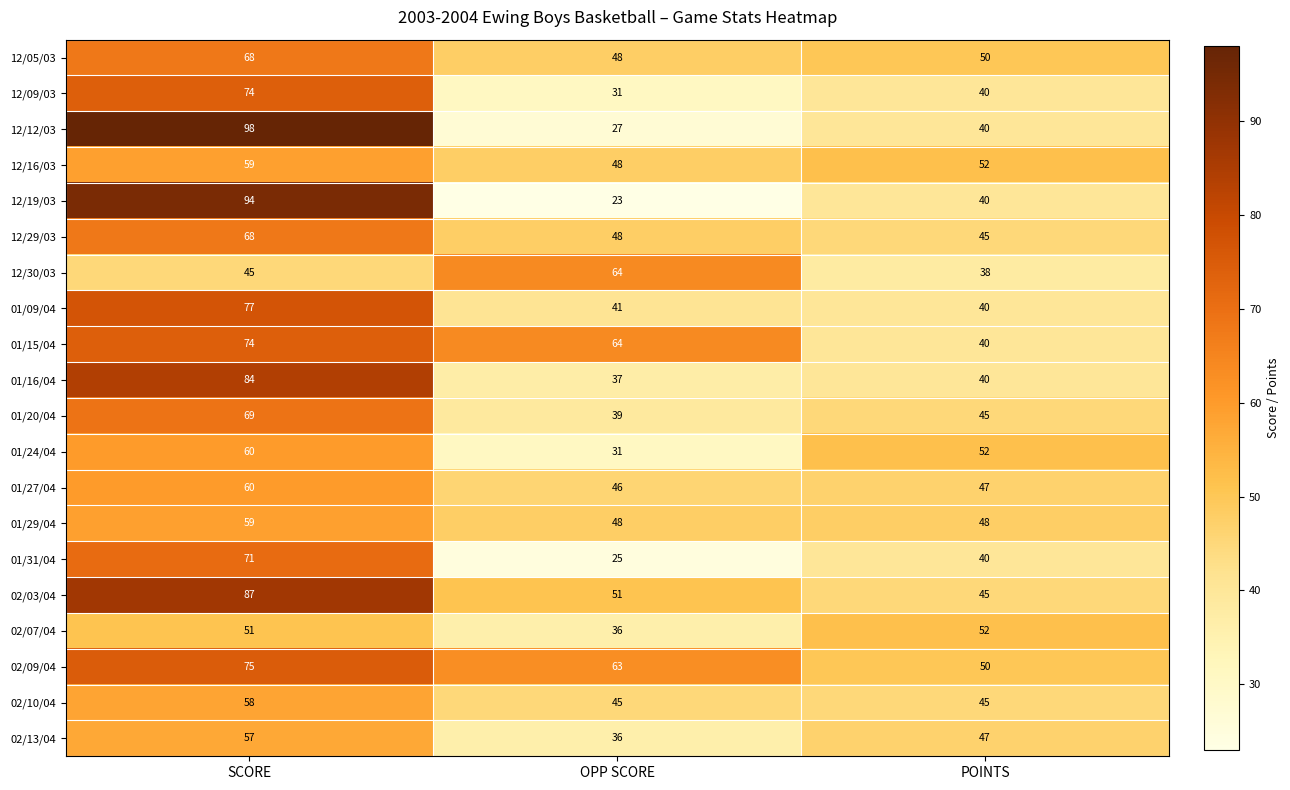

What is the difference between the highest and lowest values at SCORE?

53